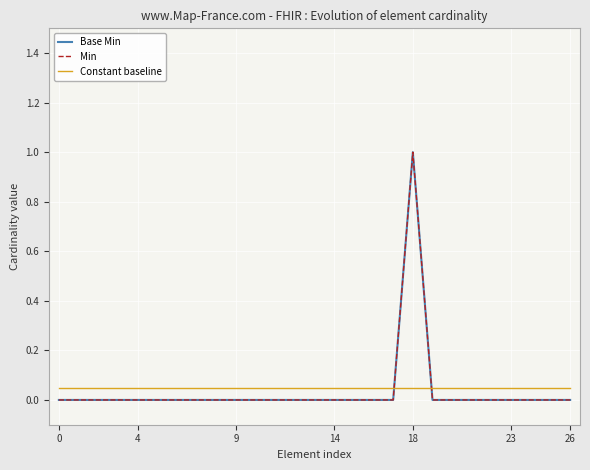

Which series has the largest total across all categories?

Constant baseline